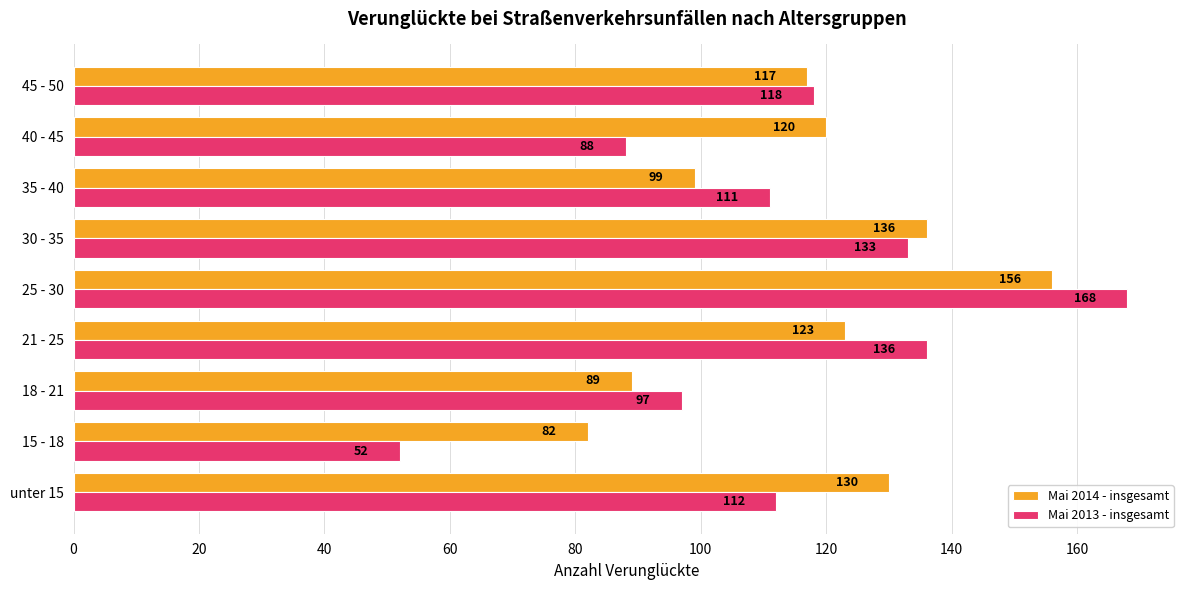

Which series has the largest range (max minus min)?

Mai 2013 - insgesamt